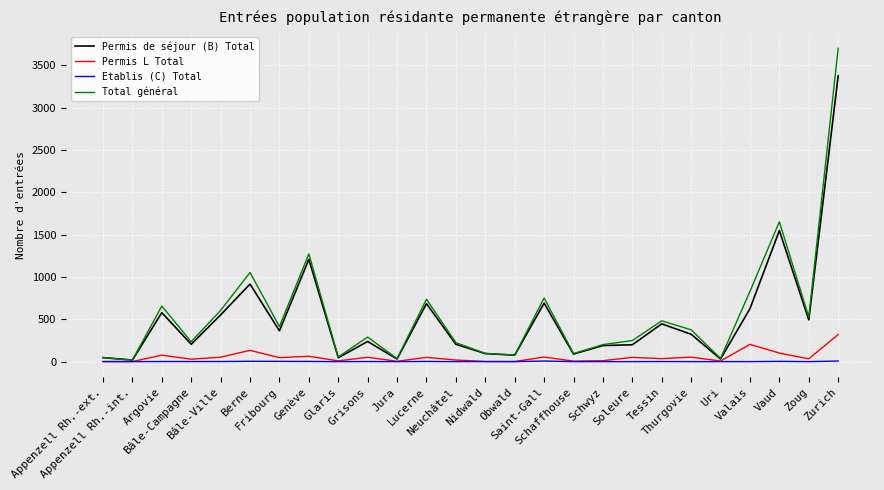

Does the chart display data point markers on the line(s)?

No